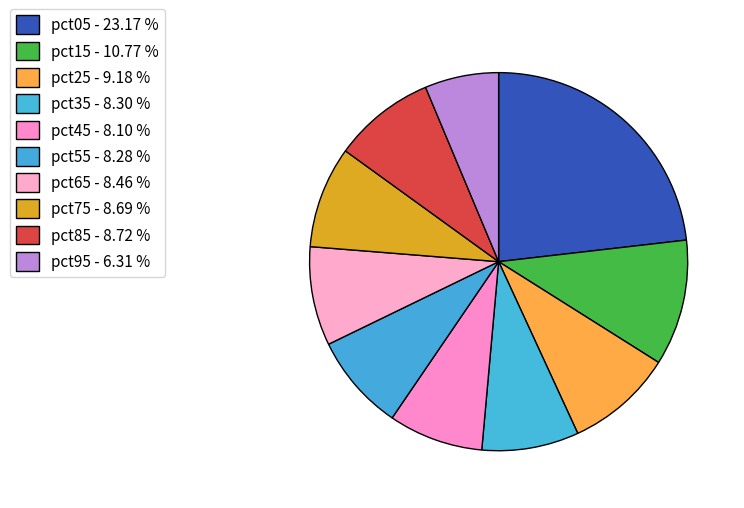

What portion of the pie excludes pct55?

91.7%